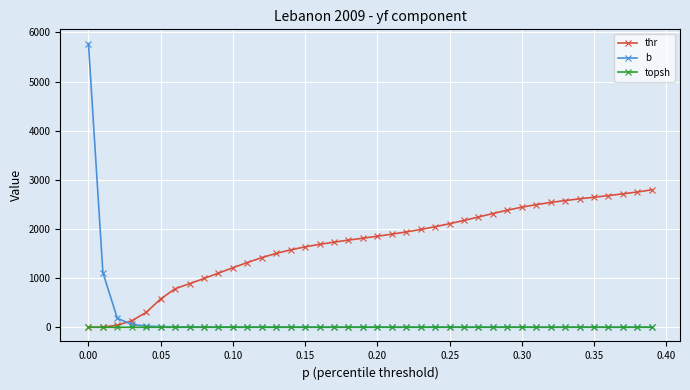

What is the greatest value displayed?

5773.1